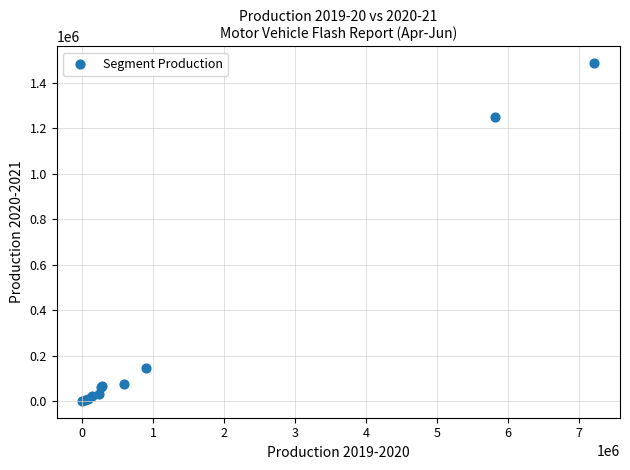

What Y value in the scatter plot is closest to 743512?

1250032